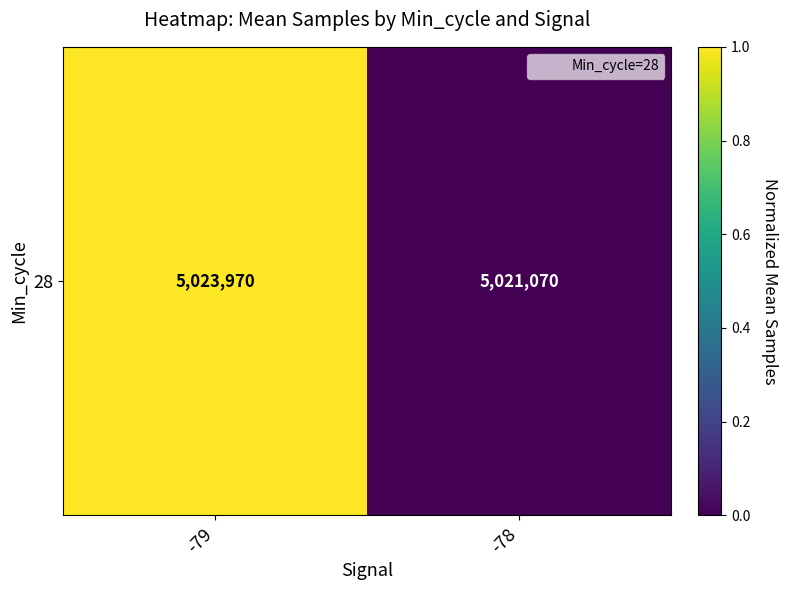

Is it true that the value at -78 is 0.0?

True